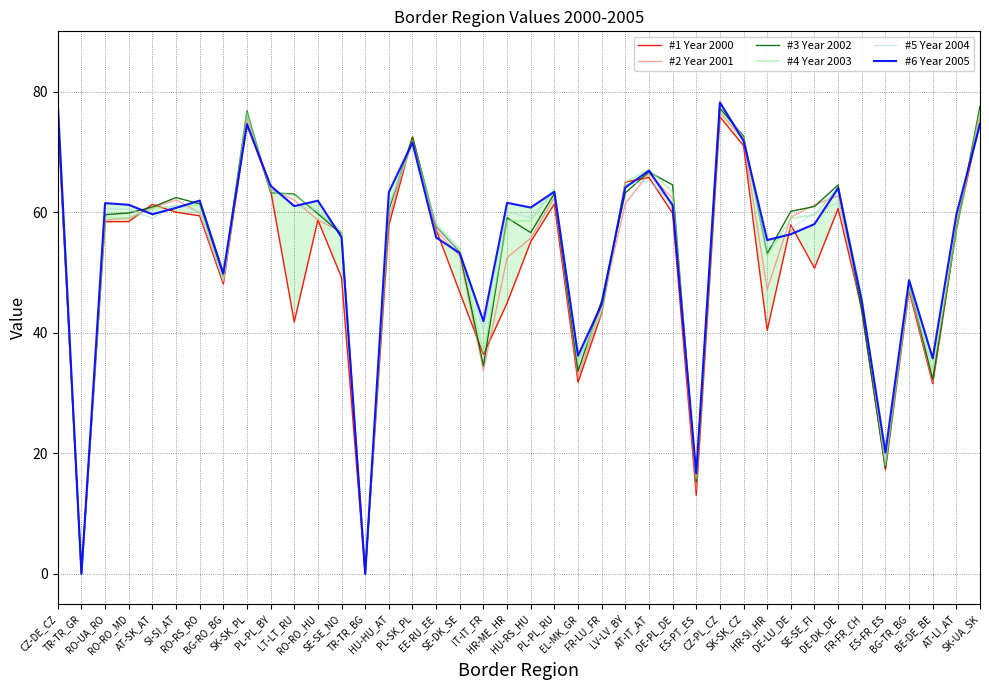

List the series in order of their peak value, highest first.

#5 Year 2004, #6 Year 2005, #4 Year 2003, #3 Year 2002, #2 Year 2001, #1 Year 2000